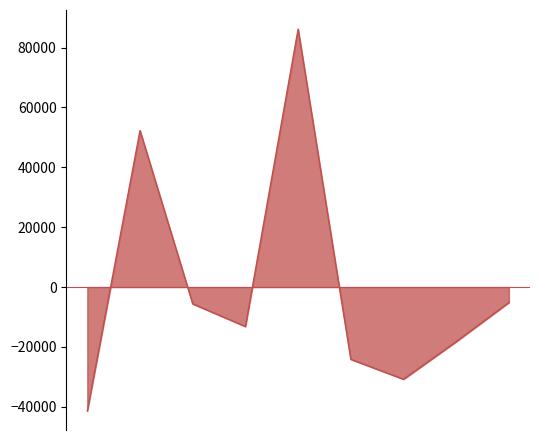

Count the number of values greater than -13179.

4